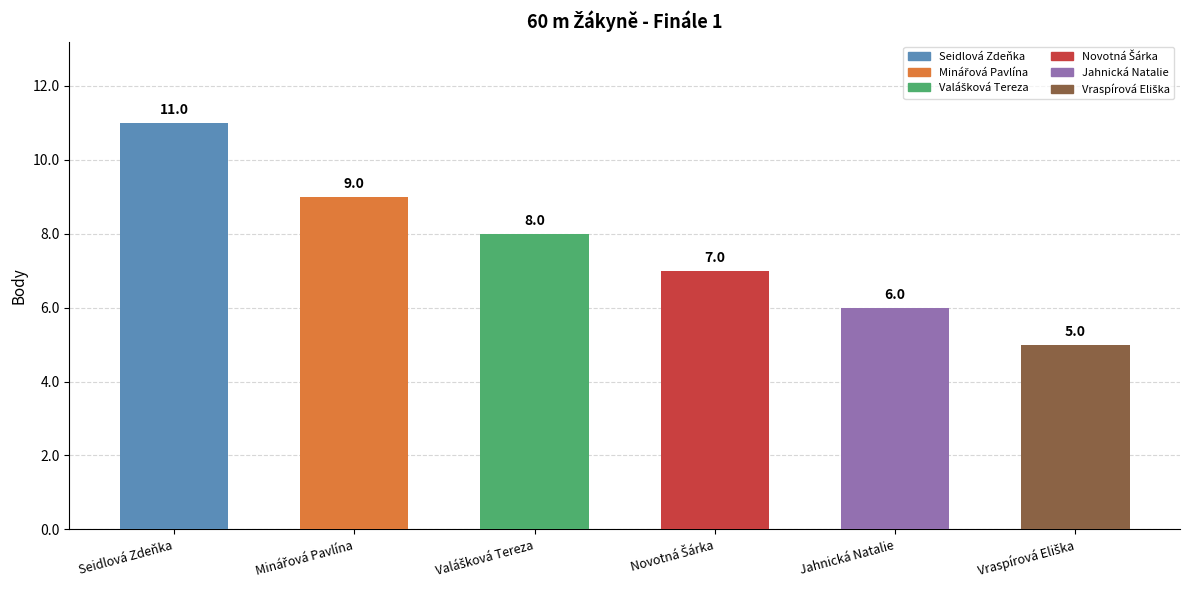

At which category does the chart reach its peak across all series?

Seidlová Zdeňka